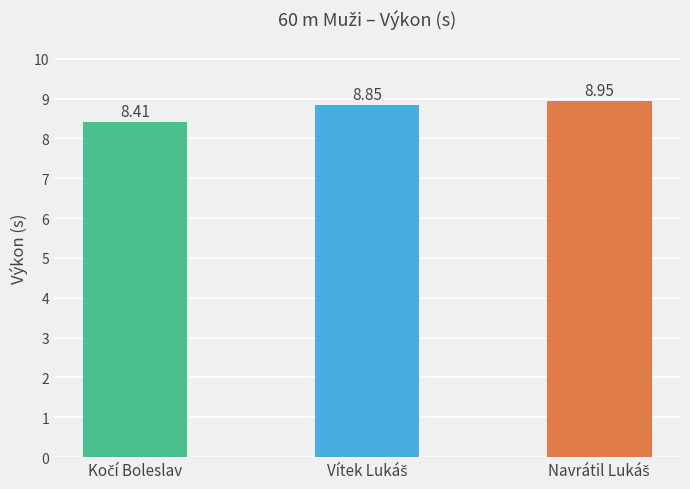

What is the sum of all values?

26.2